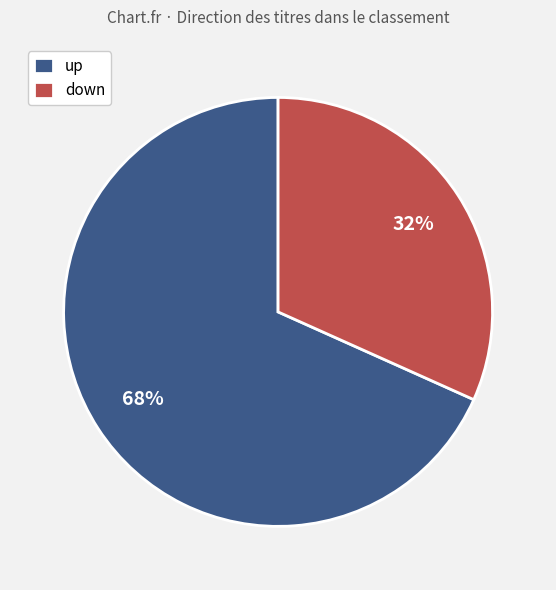

To the nearest percent, what is the average slice percentage?

50%